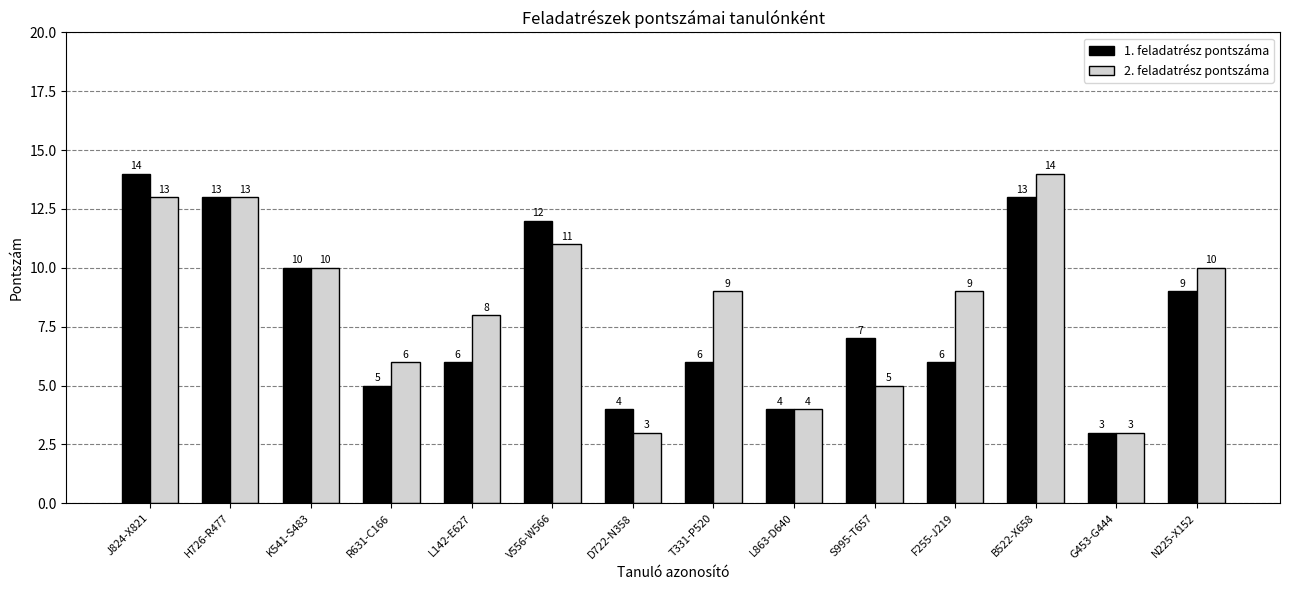

What is the minimum value for 2. feladatrész pontszáma?

3